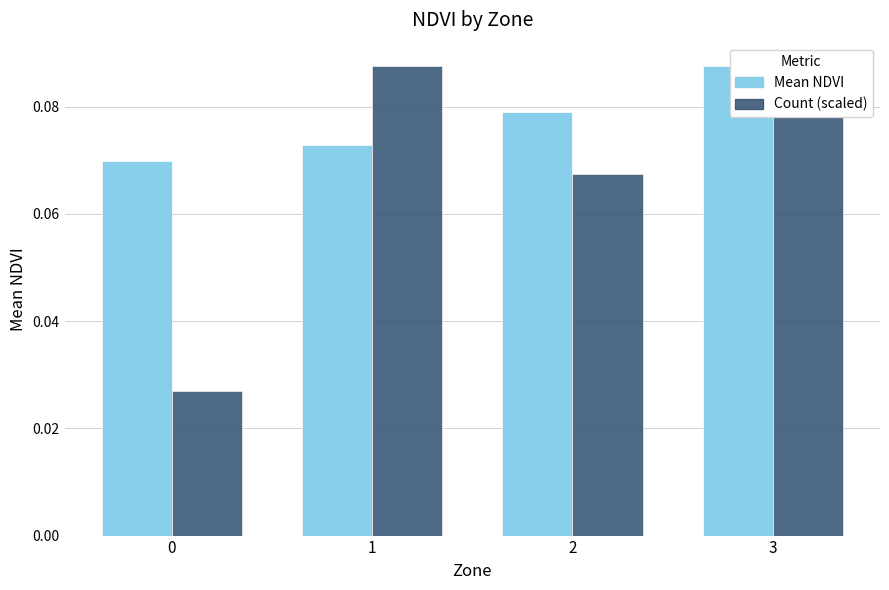

At which label does Count (scaled) reach its peak?

1